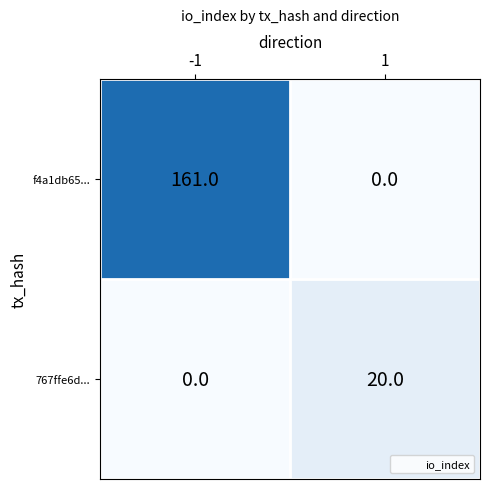

What is the difference between the highest and lowest values at 1?

20